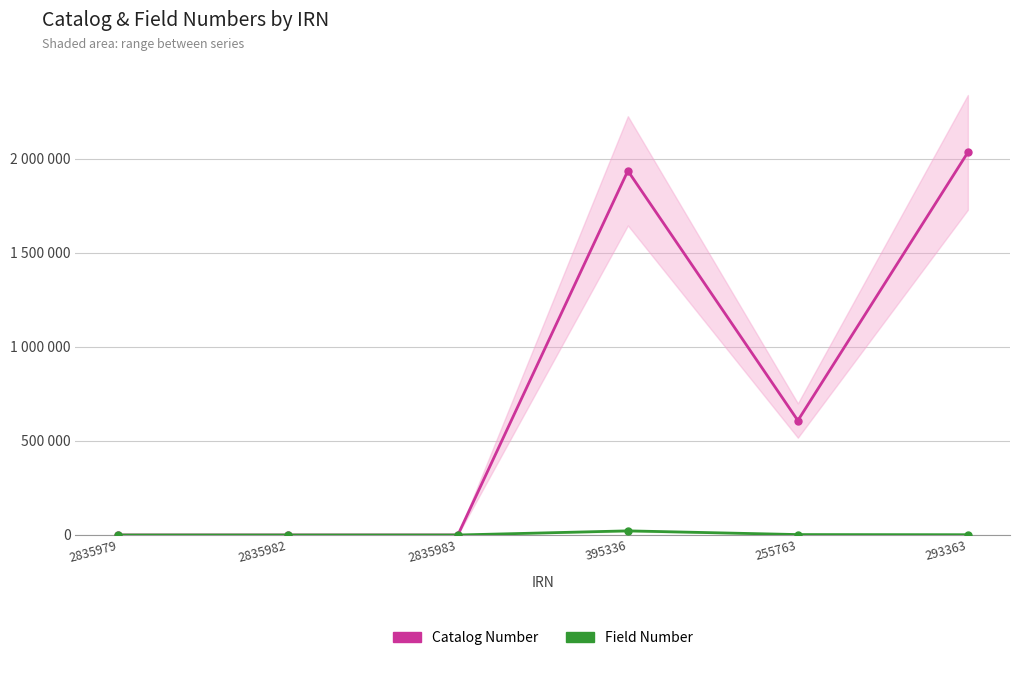

At which label does Catalog Number reach its peak?

293363